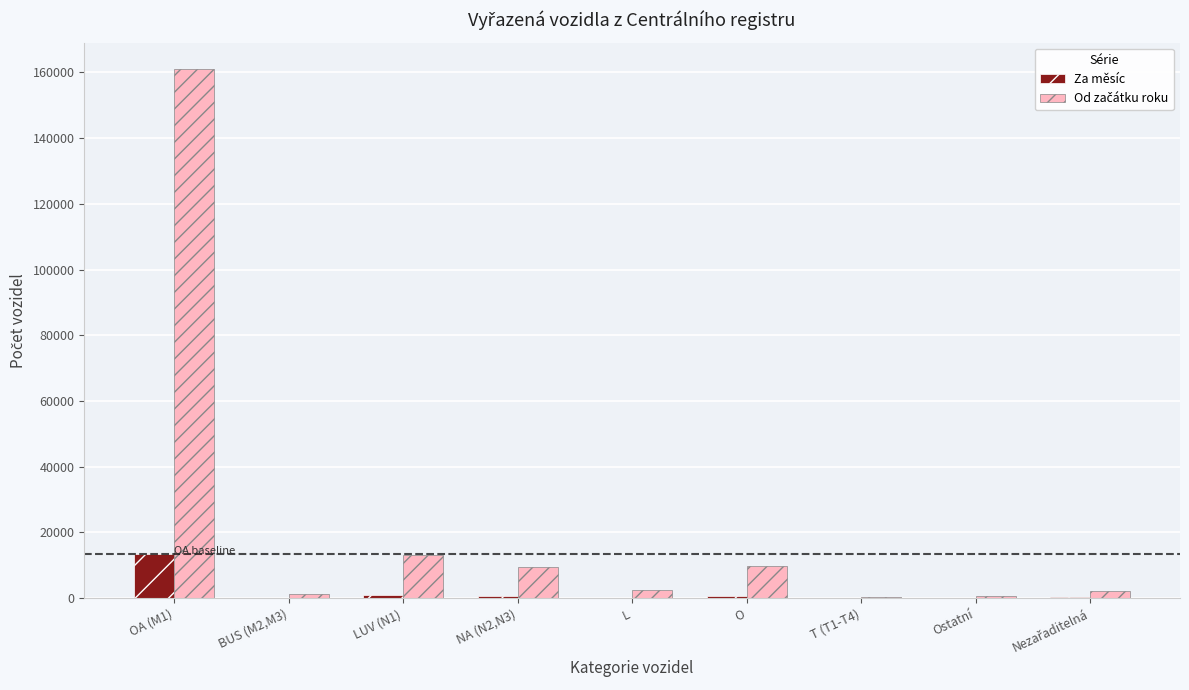

What is the maximum value shown in the chart?

161005